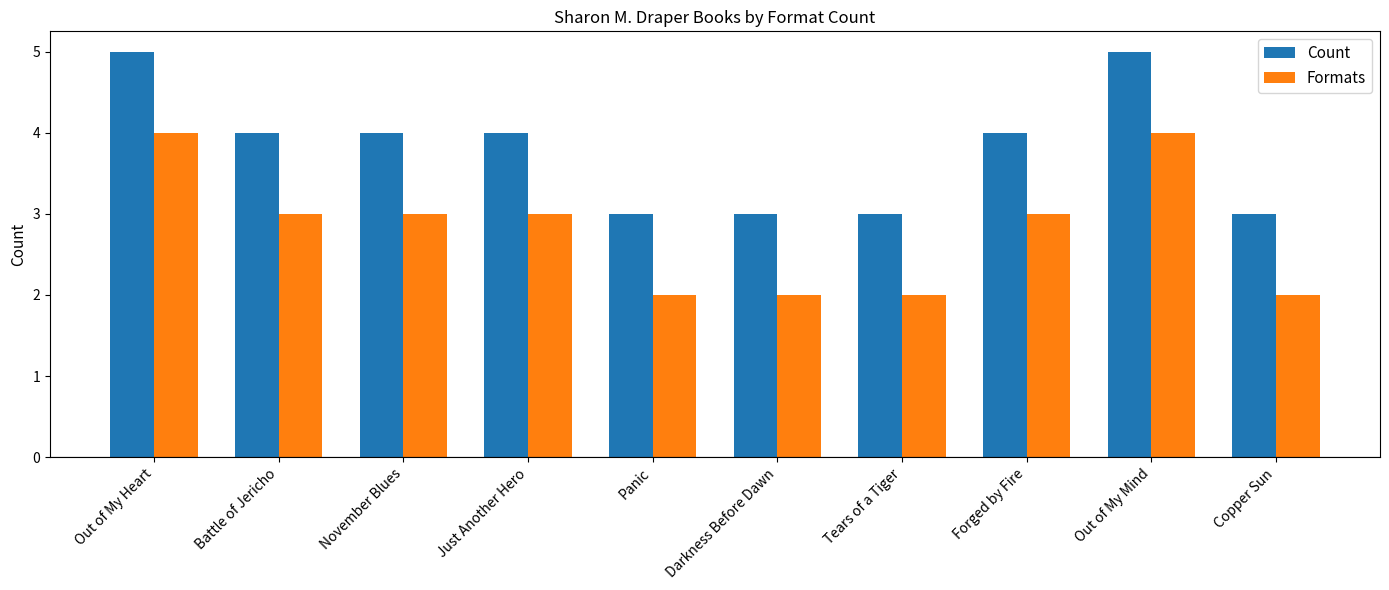

What is the difference between the second highest and second lowest values in the Count series?

2